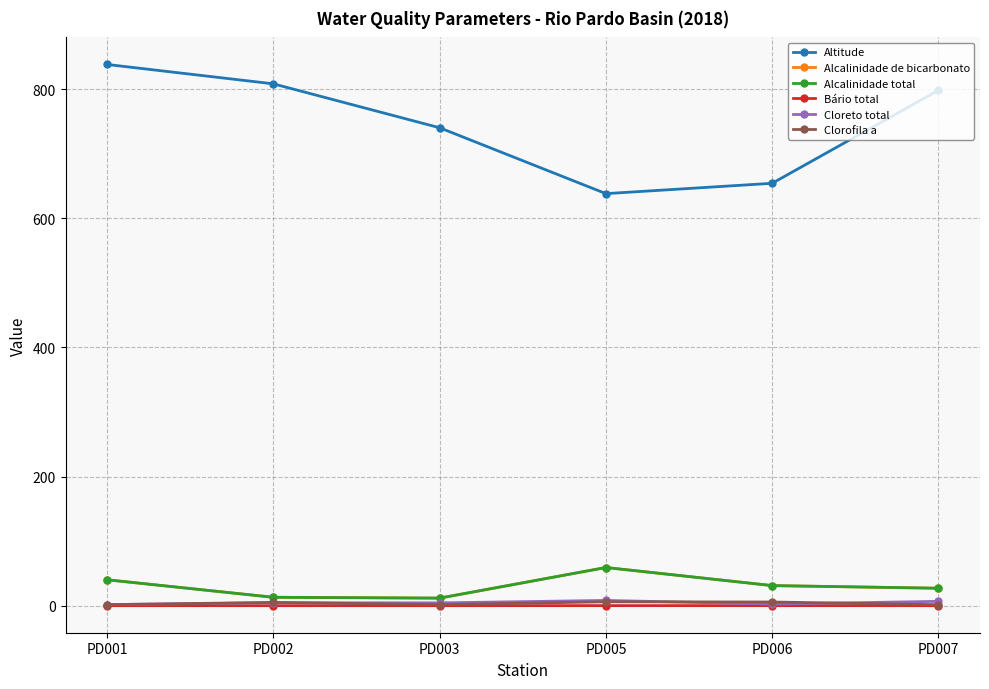

Does the chart have visible grid lines?

Yes